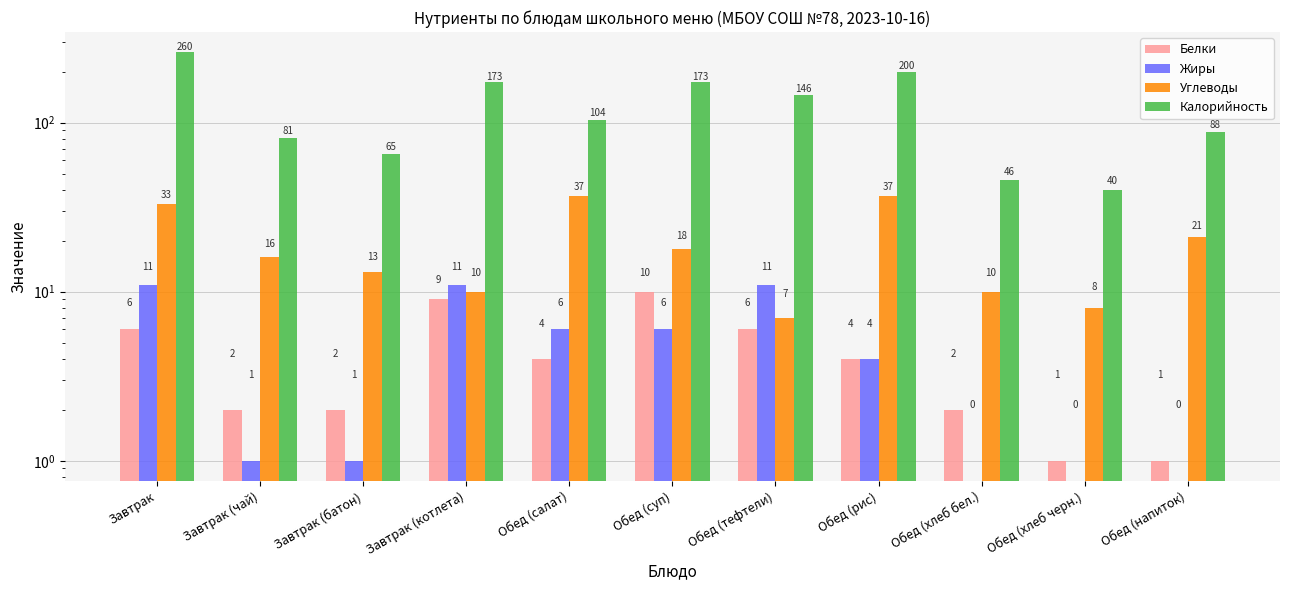

List the labels in order of Калорийность value, largest first.

Завтрак, Обед (рис), Завтрак (котлета), Обед (суп), Обед (тефтели), Обед (салат), Обед (напиток), Завтрак (чай), Завтрак (батон), Обед (хлеб бел.), Обед (хлеб черн.)